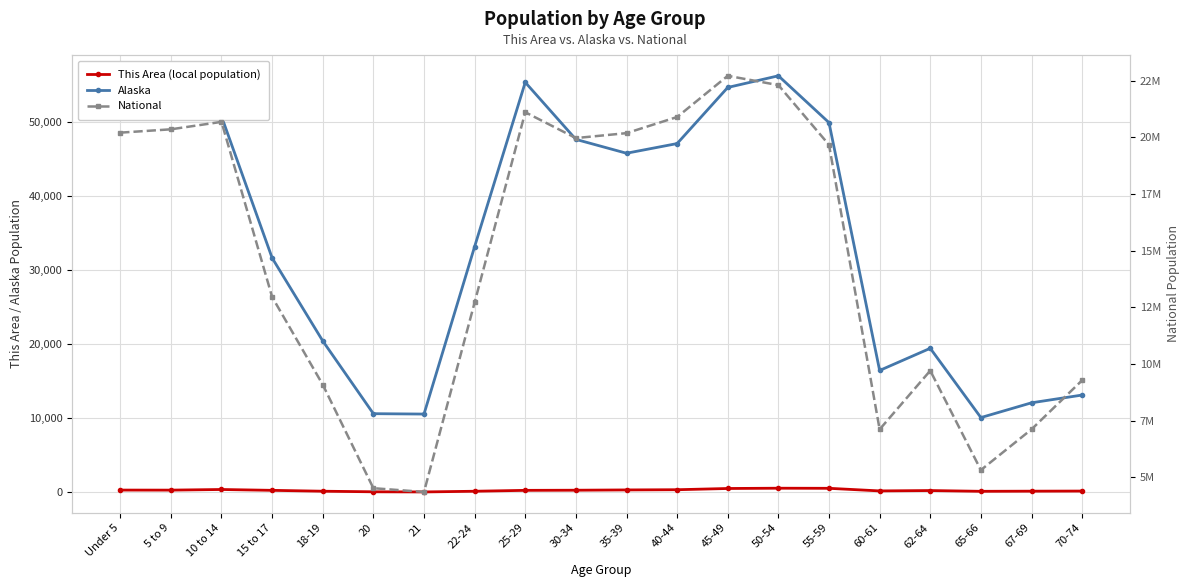

What is the total value across all series at 25-29?

21157533